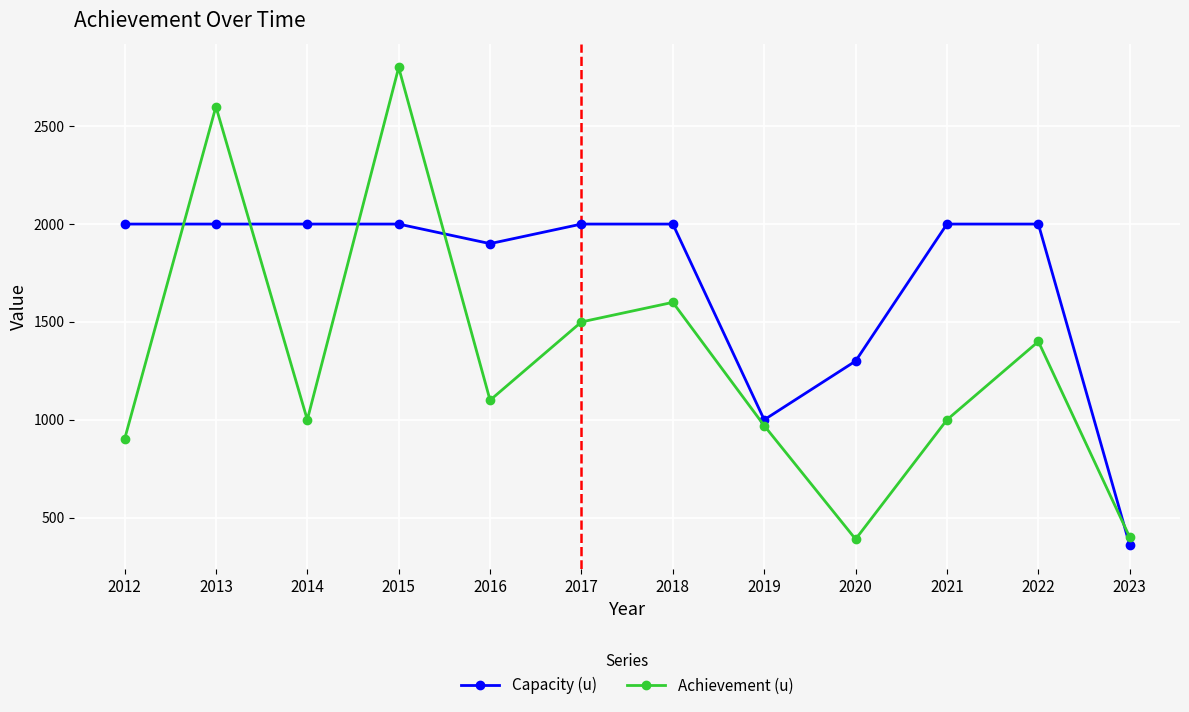

List the series in order of their peak value, lowest first.

Capacity (u), Achievement (u)